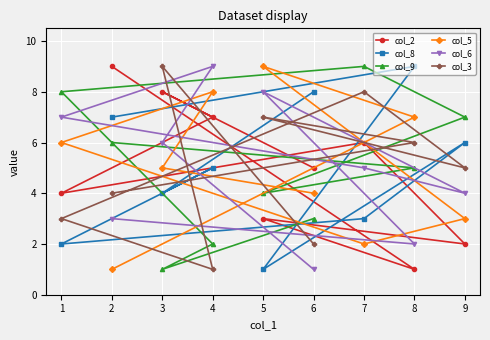

What is the approximate value of col_9 at 2?

6